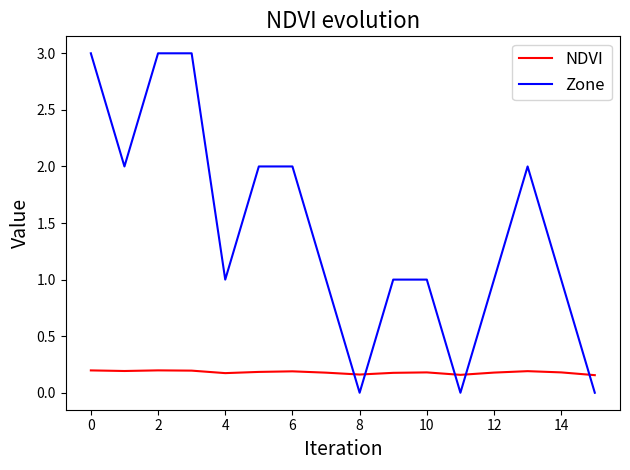

Which series ends up on top after the final intersection of Zone and NDVI?

NDVI